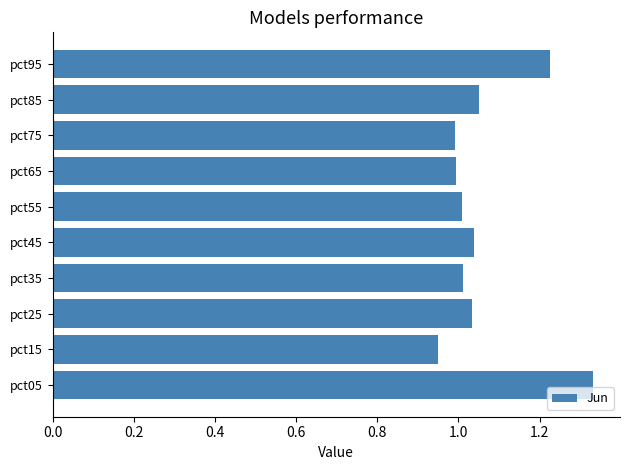

What is the difference between the second highest and minimum values?

0.3